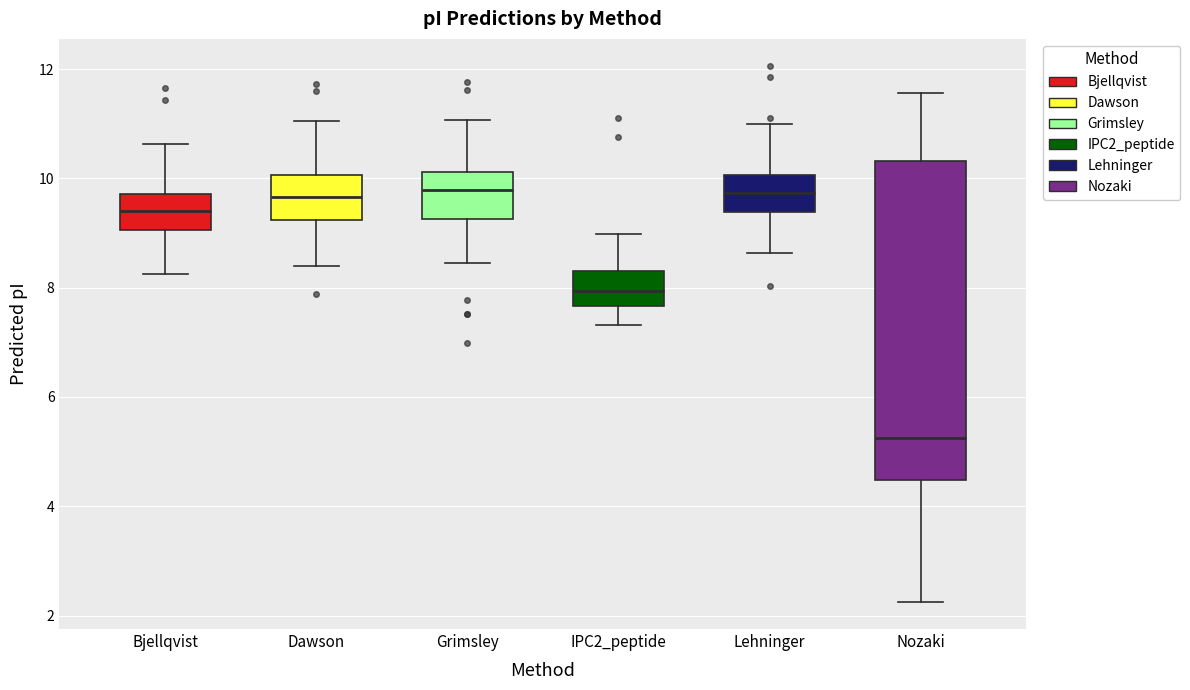

Which box has the lowest median line?

Nozaki